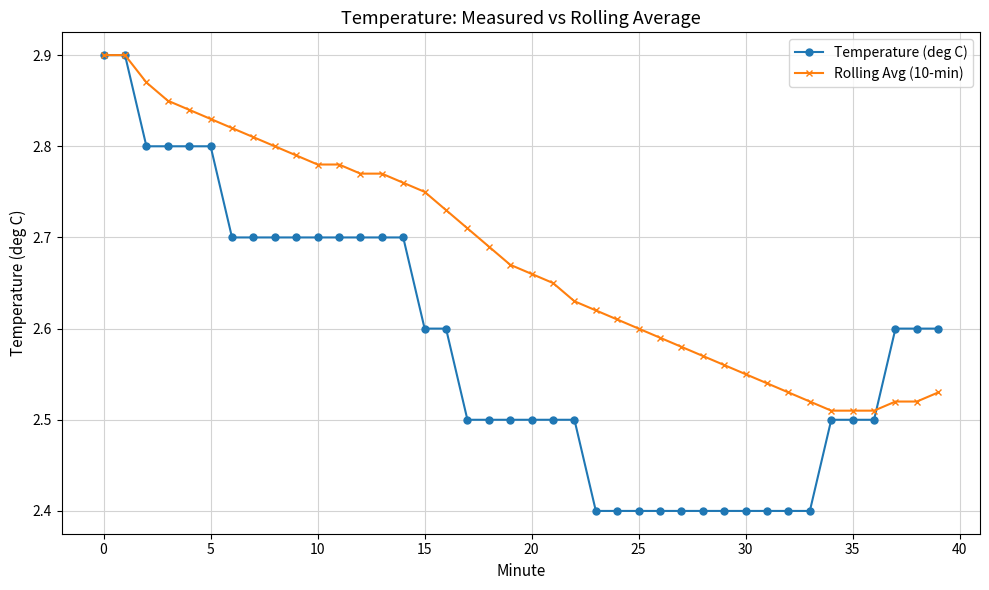

Which series has the widest spread of values?

Temperature (deg C)